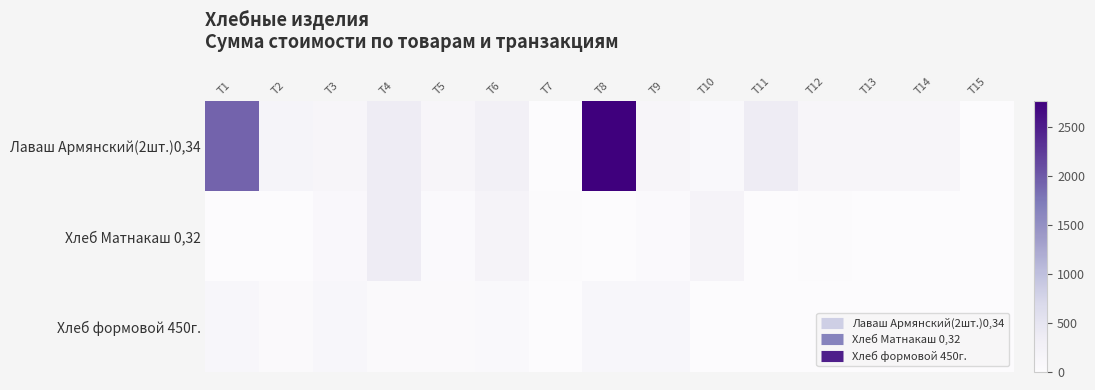

Which series has the widest spread of values?

Лаваш Армянский(2шт.)0,34